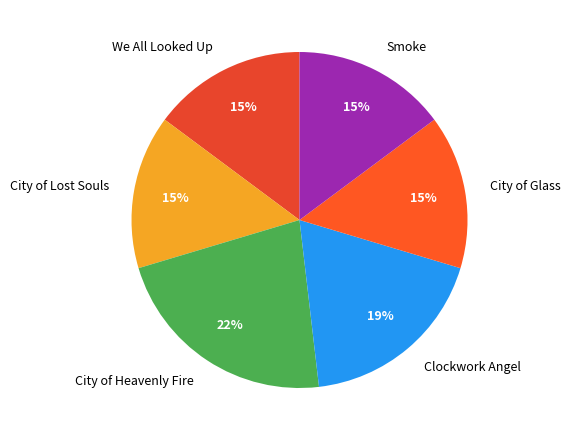

How many segments does this pie chart have?

6